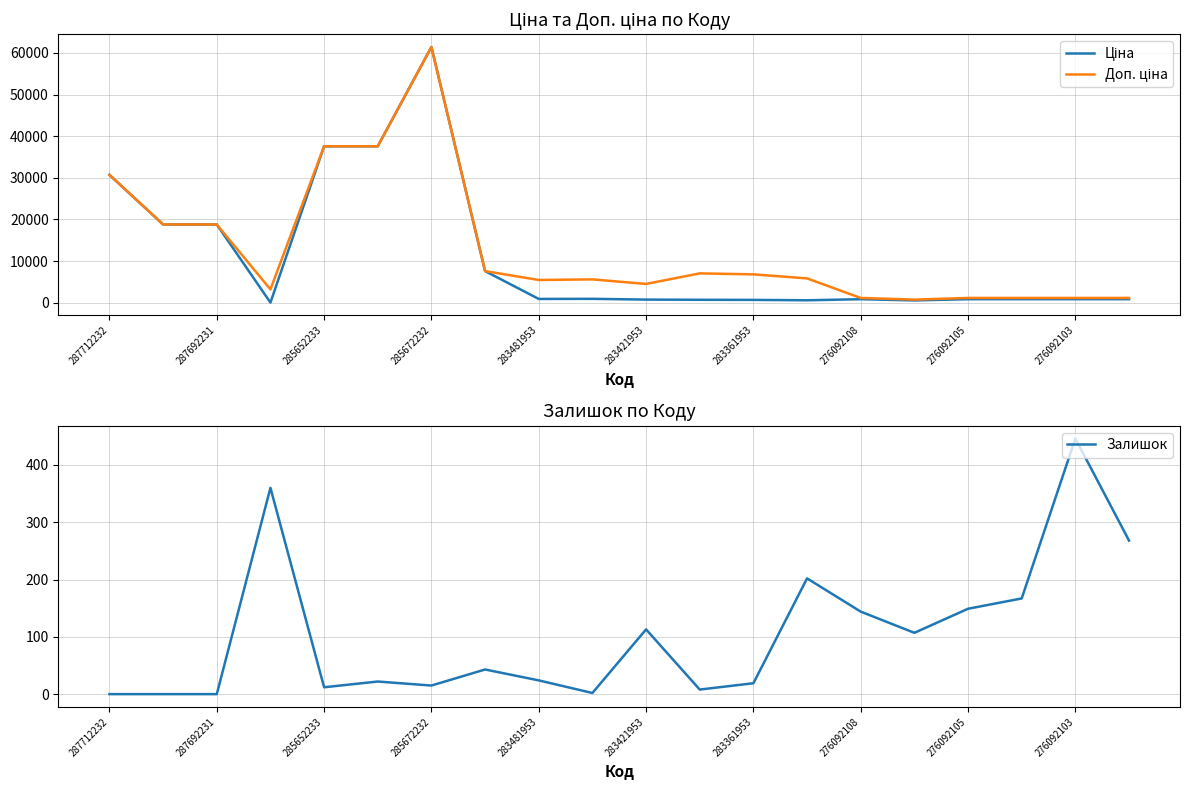

Rank the series at 15 from lowest to highest value.

Залишок, Ціна, Доп. ціна